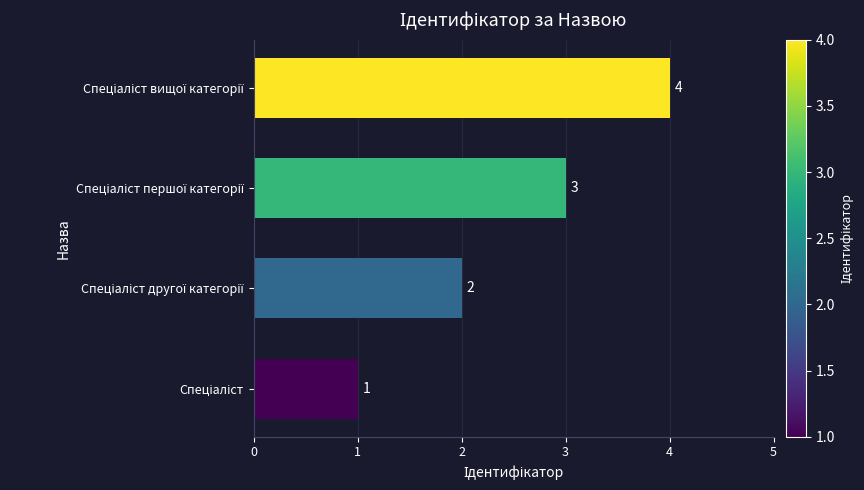

Count the values in the range 2 to 4.

3